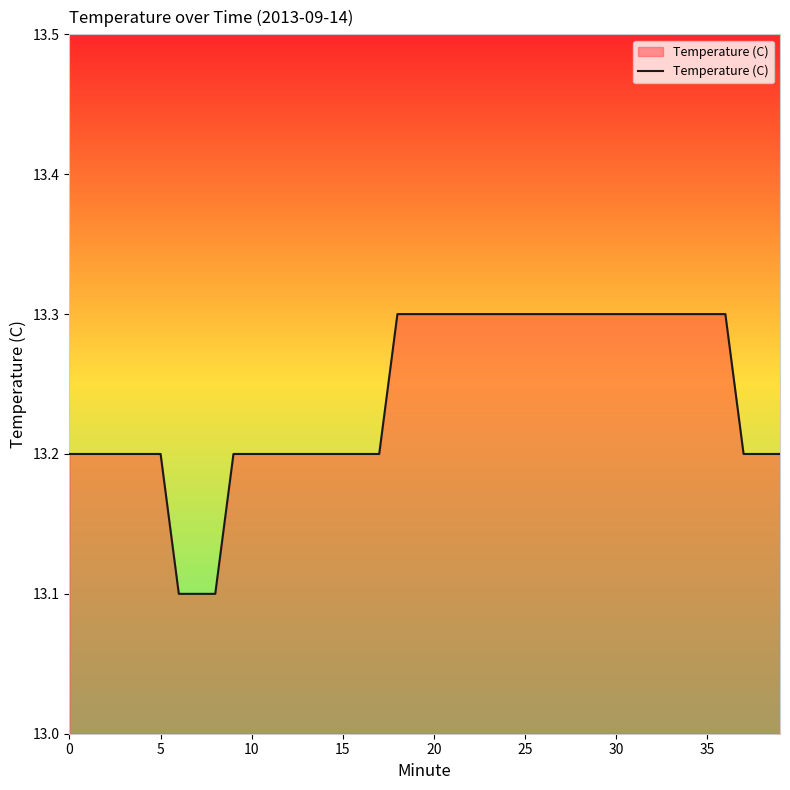

What is the greatest value displayed?

13.3